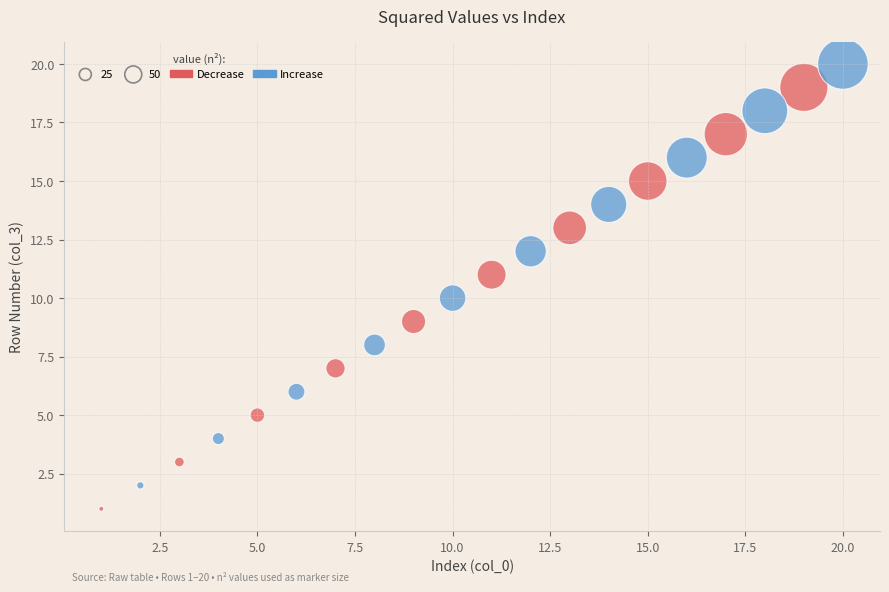

Which series reaches the maximum Y coordinate?

Increase